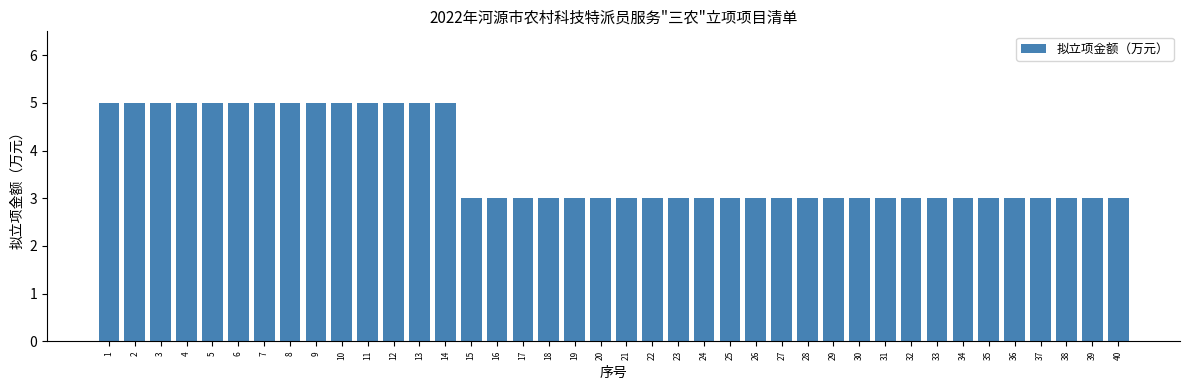

What is the greatest value displayed?

5